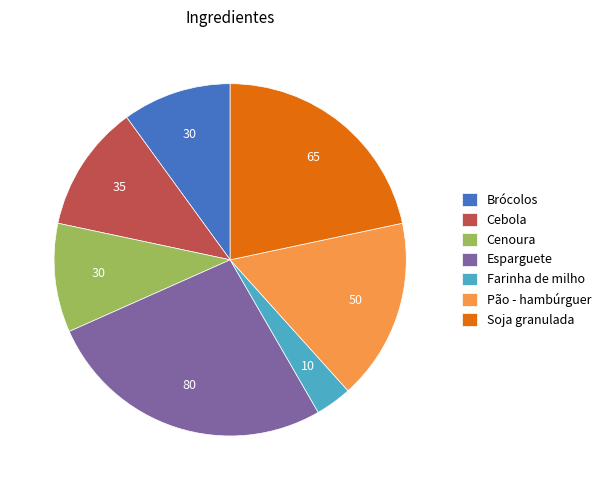

True or false: Farinha de milho accounts for 3% of the total.

True